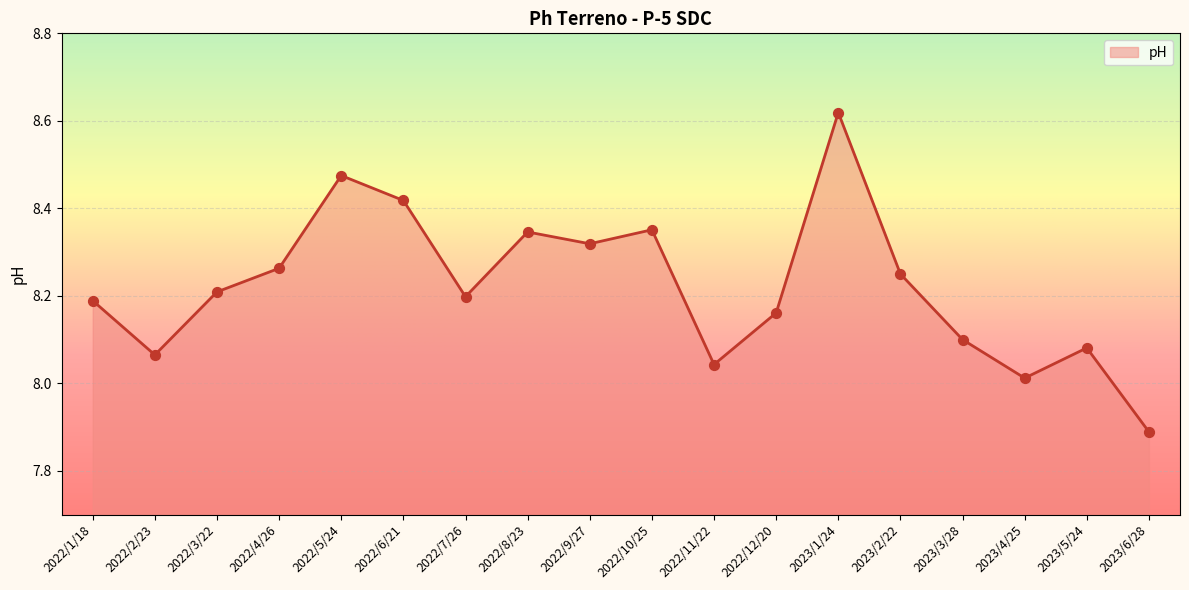

Which has a higher value, 2023/4/25 or 2022/7/26?

2022/7/26